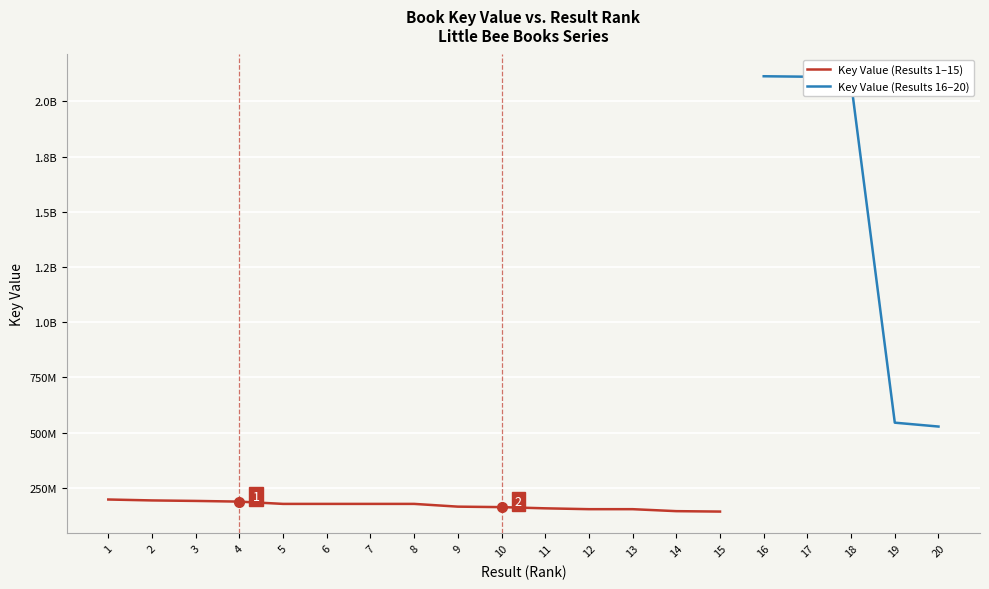

Which has a higher value, 20 or 18?

18